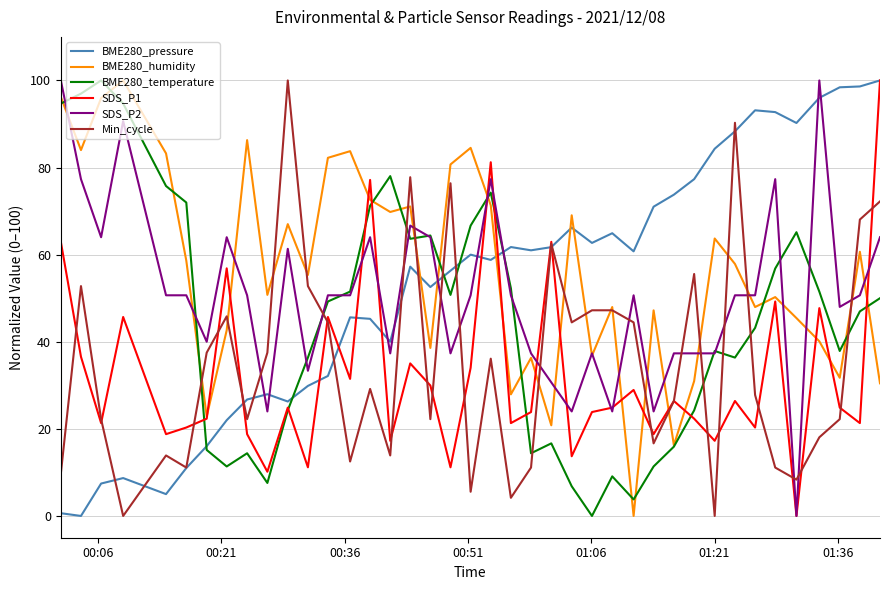

What is the greatest value displayed?

100.0